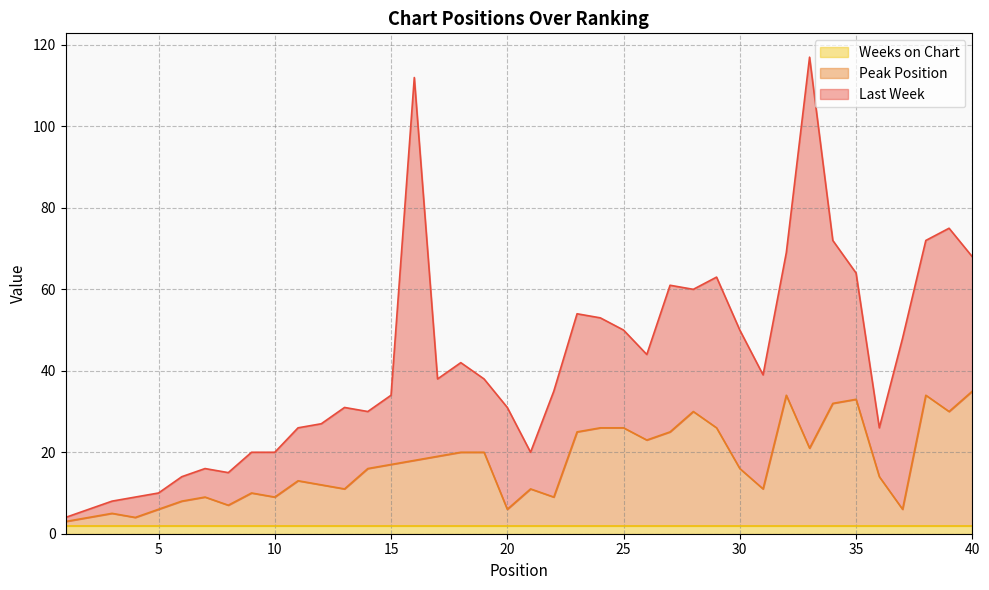

What are all the series names shown in the legend?

Weeks on Chart, Peak Position, Last Week